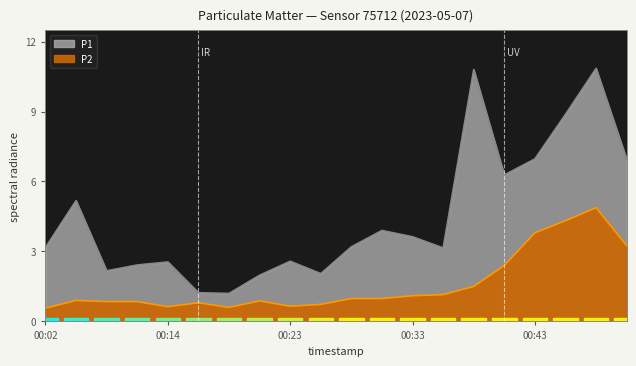

Which category has the lowest value in the P1 series?

00:19